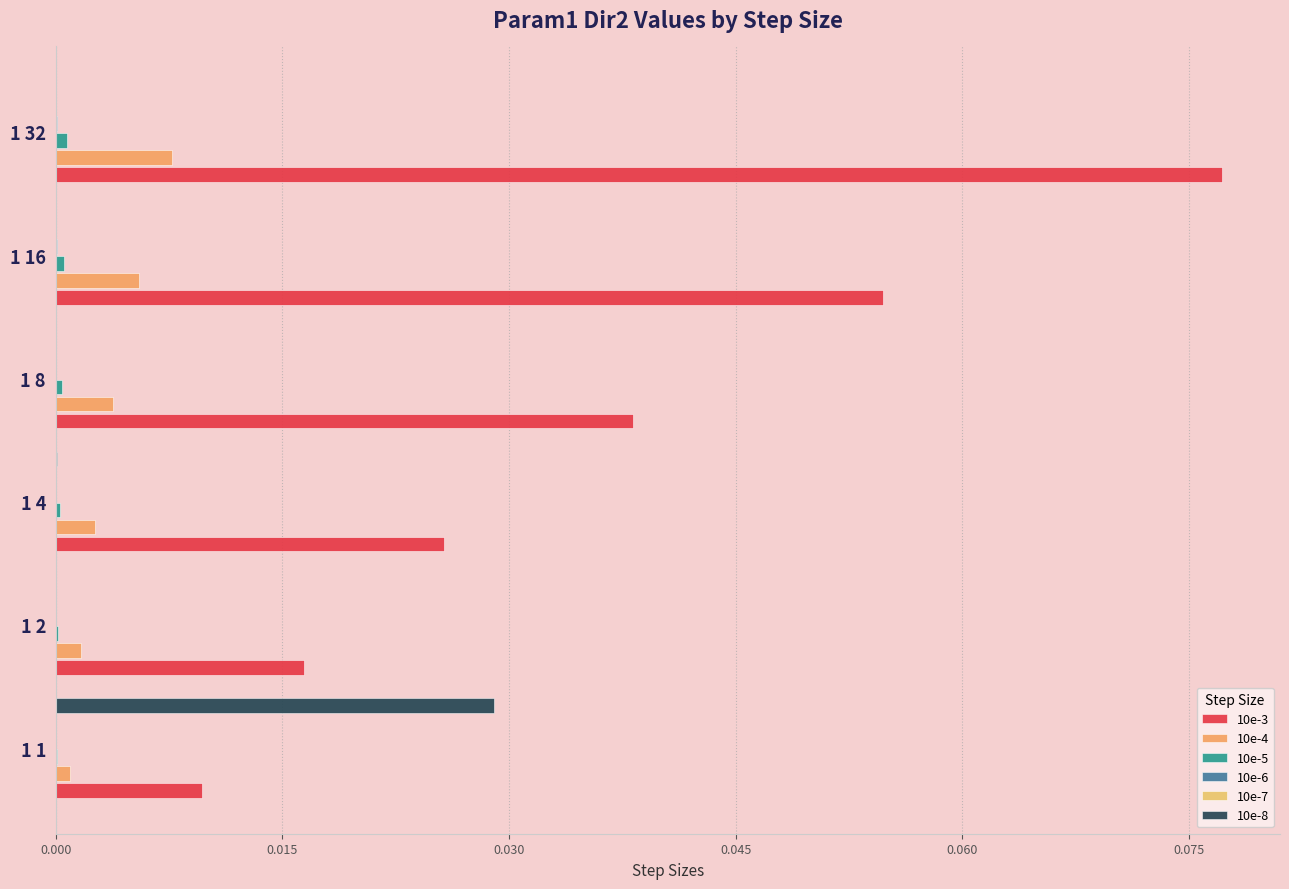

What is the greatest value displayed?

0.1